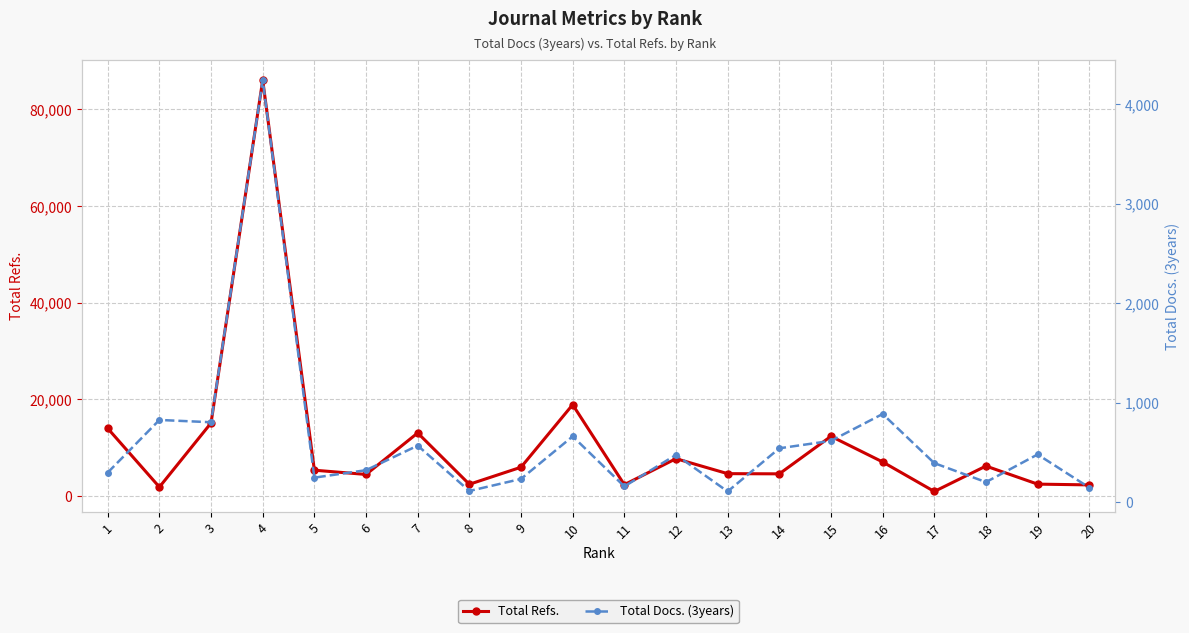

At which category is the sum across all series the highest?

4